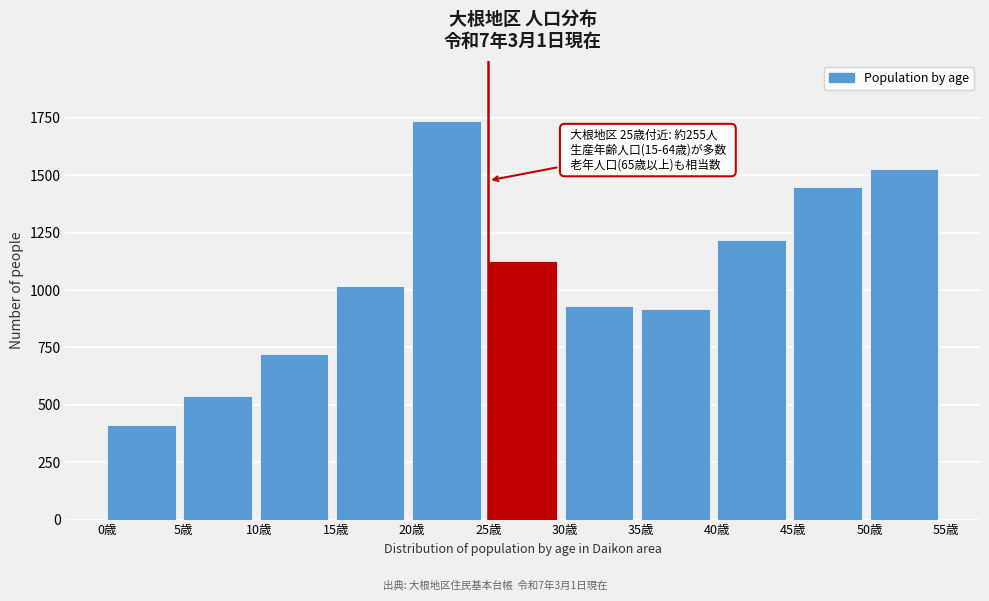

Reading right to left, transcribe all the data shown in this chart.

1526	1451	1217	916	931	1128	1738	1019	721	537	410